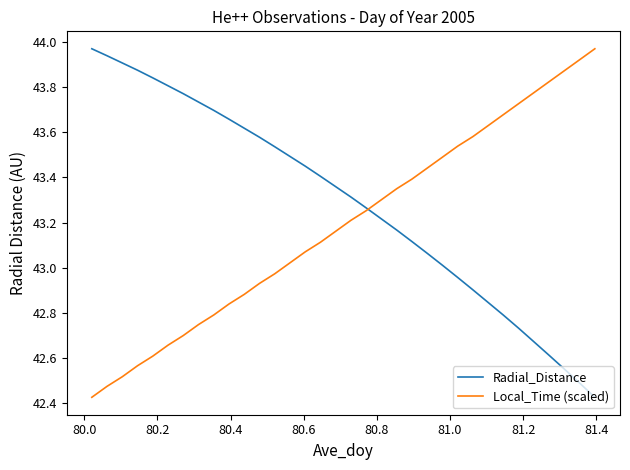

What is the difference between the second highest and minimum values in the Radial_Distance series?

1.5